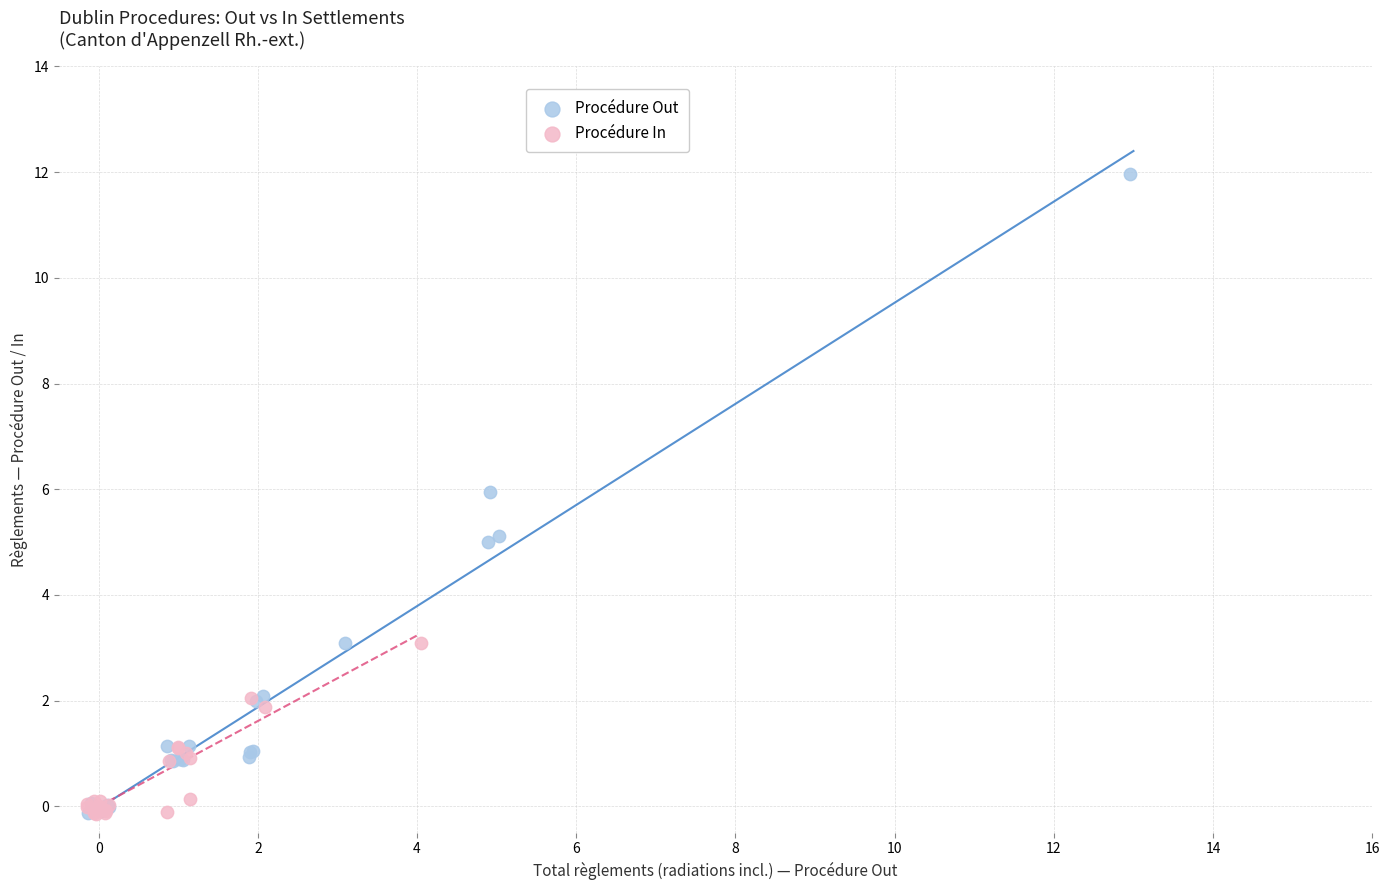

Which series contains the highest Y value?

Procédure Out